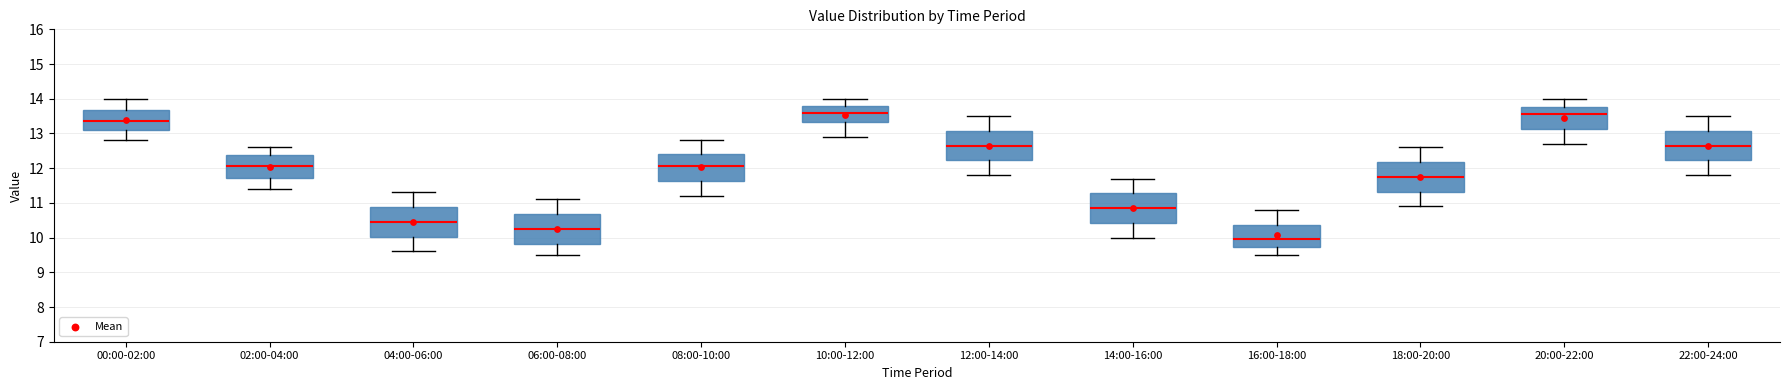

Reading left to right, read every box against the y-axis: the position of its median line, the range the box covers, and the ends of its whiskers. The values are not printed on the chart, so give them approximately, as read against the axis.

00:00-02:00: median 13.4, box 13.1 to 13.7, whiskers 12.8 to 14.0
02:00-04:00: median 12.1, box 11.7 to 12.4, whiskers 11.4 to 12.6
04:00-06:00: median 10.5, box 10.0 to 10.9, whiskers 9.6 to 11.3
06:00-08:00: median 10.3, box 9.8 to 10.7, whiskers 9.5 to 11.1
08:00-10:00: median 12.1, box 11.6 to 12.4, whiskers 11.2 to 12.8
10:00-12:00: median 13.6, box 13.3 to 13.8, whiskers 12.9 to 14.0
12:00-14:00: median 12.7, box 12.2 to 13.1, whiskers 11.8 to 13.5
14:00-16:00: median 10.9, box 10.4 to 11.3, whiskers 10.0 to 11.7
16:00-18:00: median 10.0, box 9.7 to 10.4, whiskers 9.5 to 10.8
18:00-20:00: median 11.8, box 11.3 to 12.2, whiskers 10.9 to 12.6
20:00-22:00: median 13.6, box 13.1 to 13.8, whiskers 12.7 to 14.0
22:00-24:00: median 12.7, box 12.2 to 13.1, whiskers 11.8 to 13.5